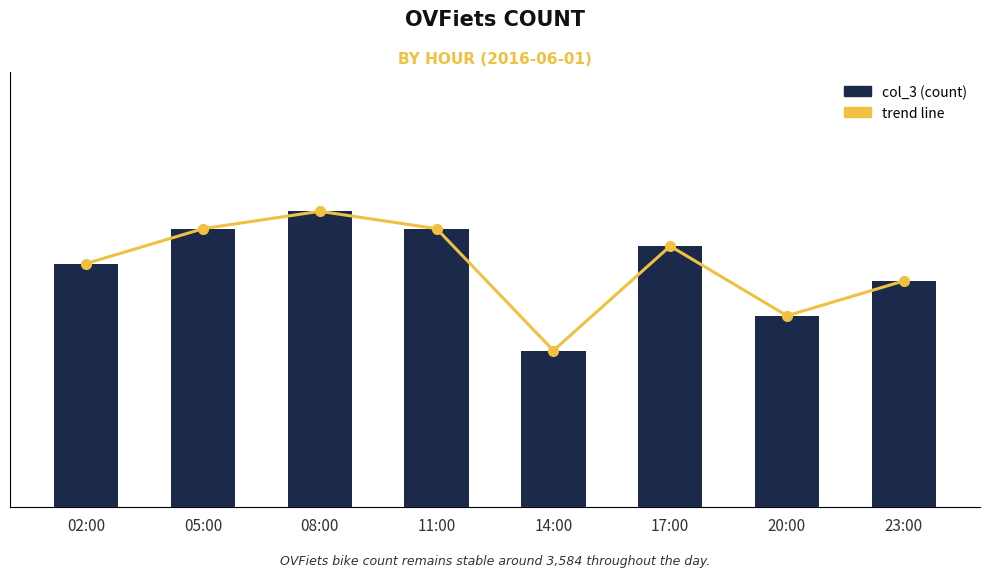

What position from the left is 08:00?

3